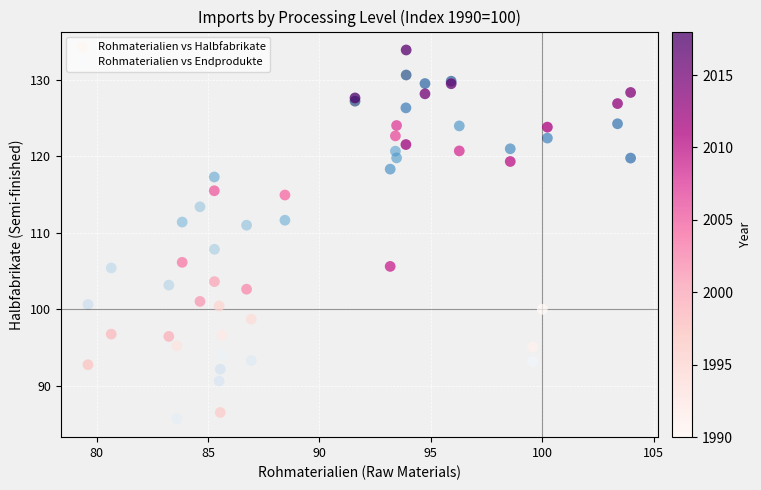

Which series contains the highest Y value?

Rohmaterialien vs Halbfabrikate